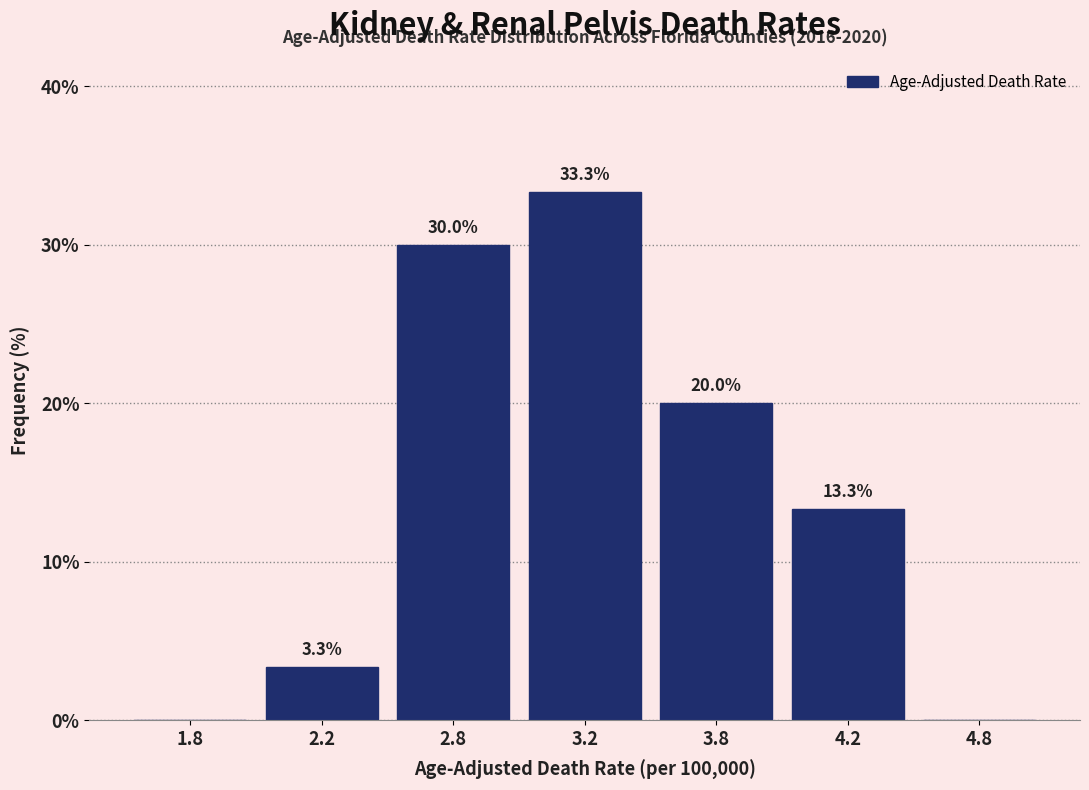

Reading left to right, list all the values displayed in this chart.

1.8=0.0	2.2=3.3	2.8=30.0	3.2=33.3	3.8=20.0	4.2=13.3	4.8=0.0